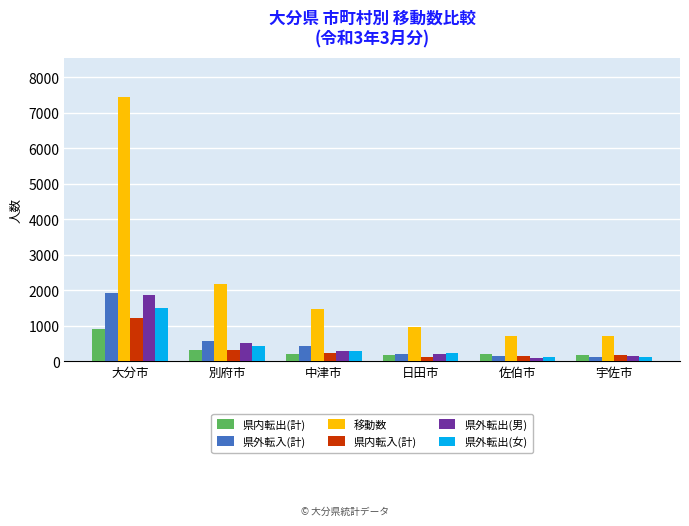

The 県外転出(女) series shows 289 at 中津市. True or false?

True